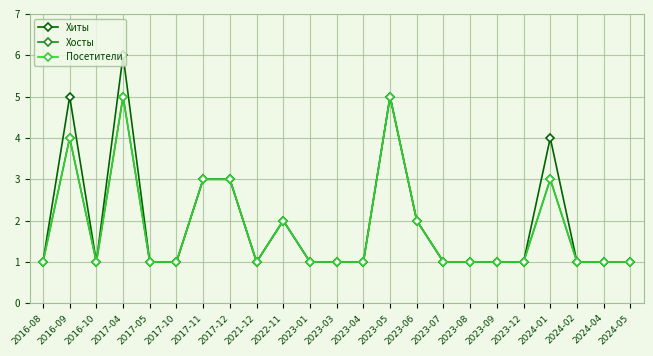

Is this an area chart (filled region under the line)?

No